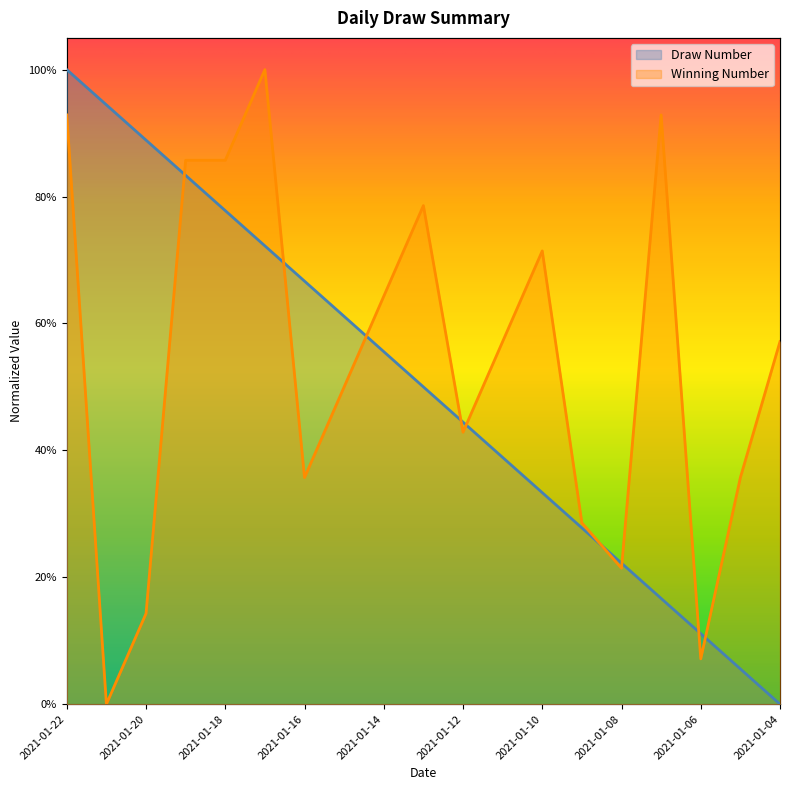

Which label corresponds to the largest value in the chart?

2021-01-22